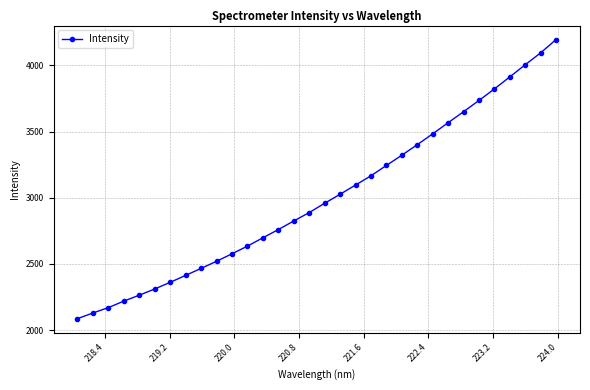

What is the value of the 3rd point from the left?

2169.4